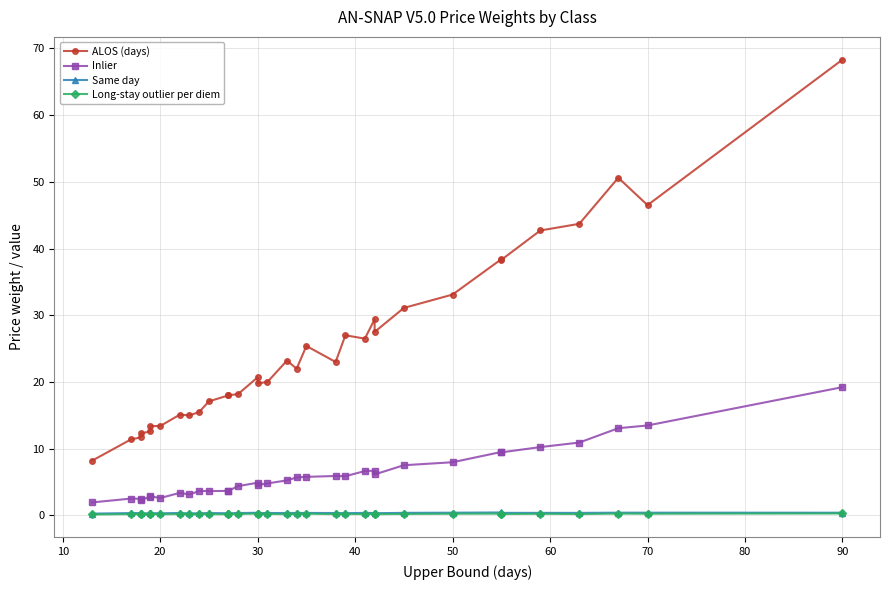

How many values in the ALOS (days) series exceed 22?

16